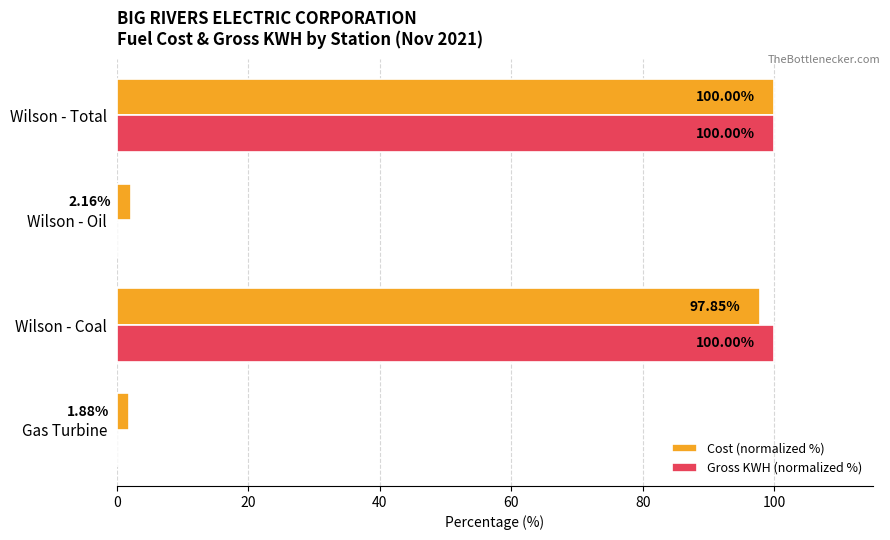

Which series changed the most between Gas Turbine and Wilson - Oil?

Cost (normalized %)